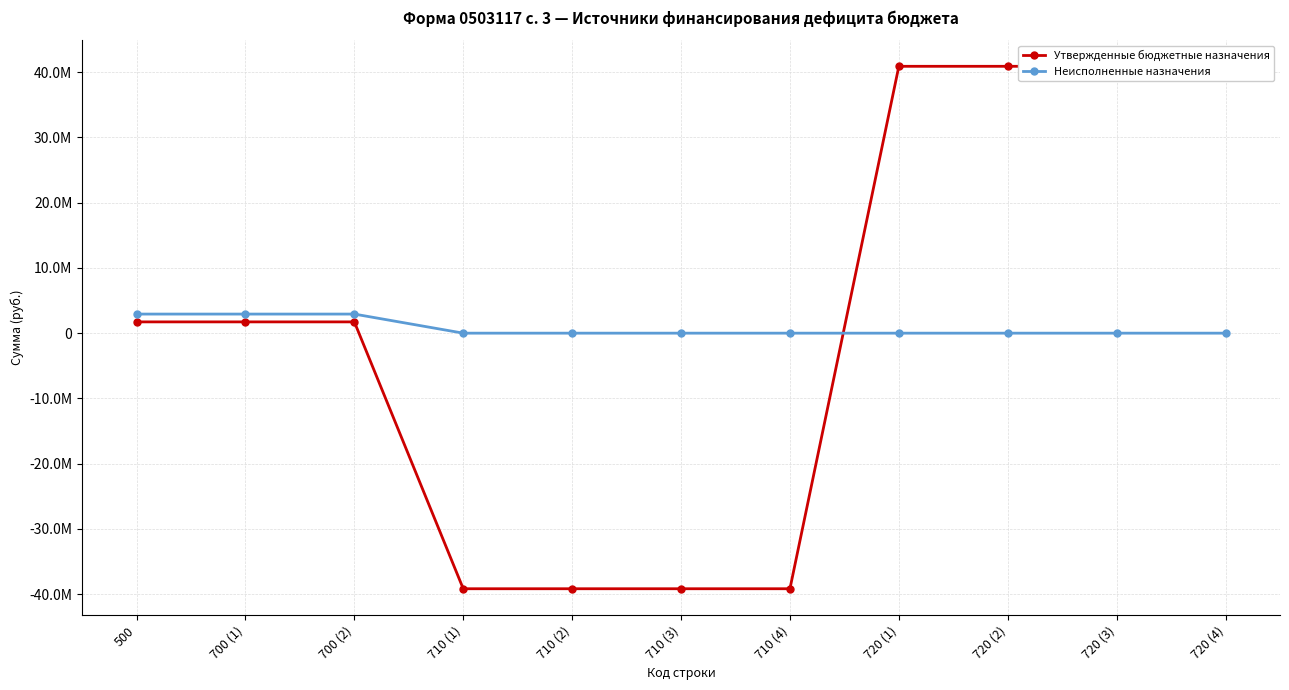

List the series in order of their overall mean, lowest first.

Неисполненные назначения, Утвержденные бюджетные назначения